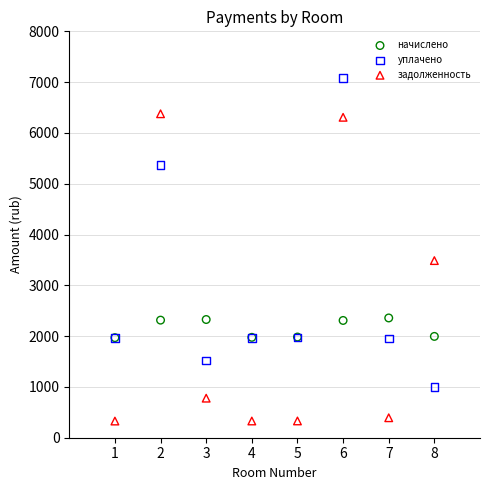

Across all series, what Y value is closest to 3702?

3487.1